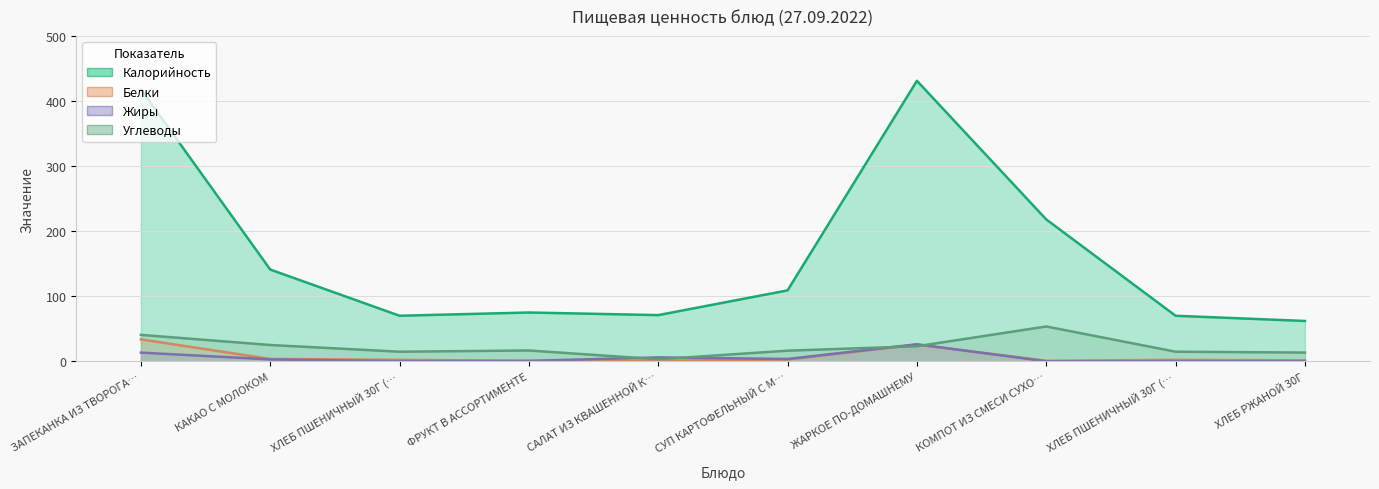

How many interior local valleys does the Белки series have?

2